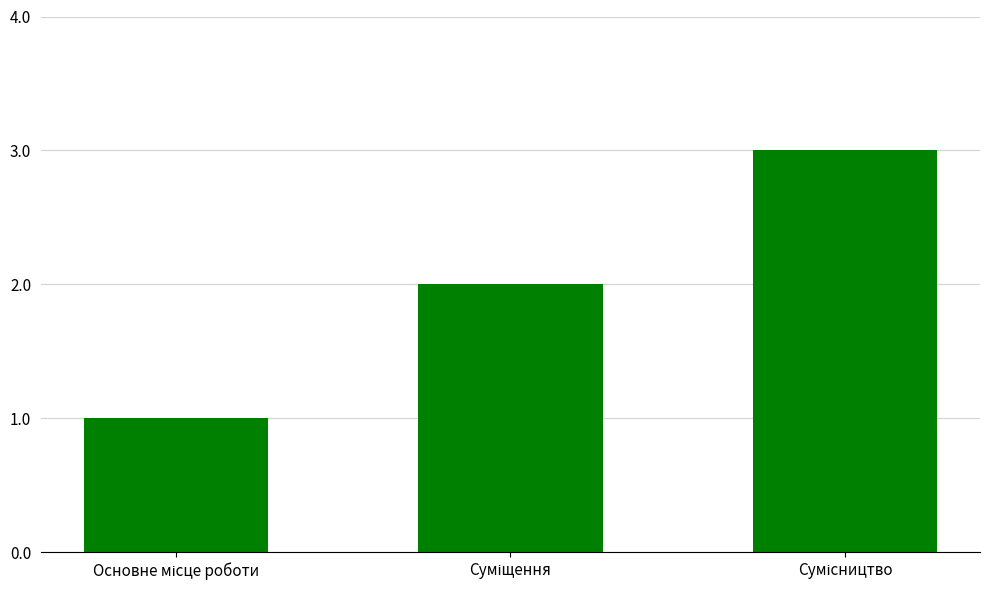

What is the average value?

2